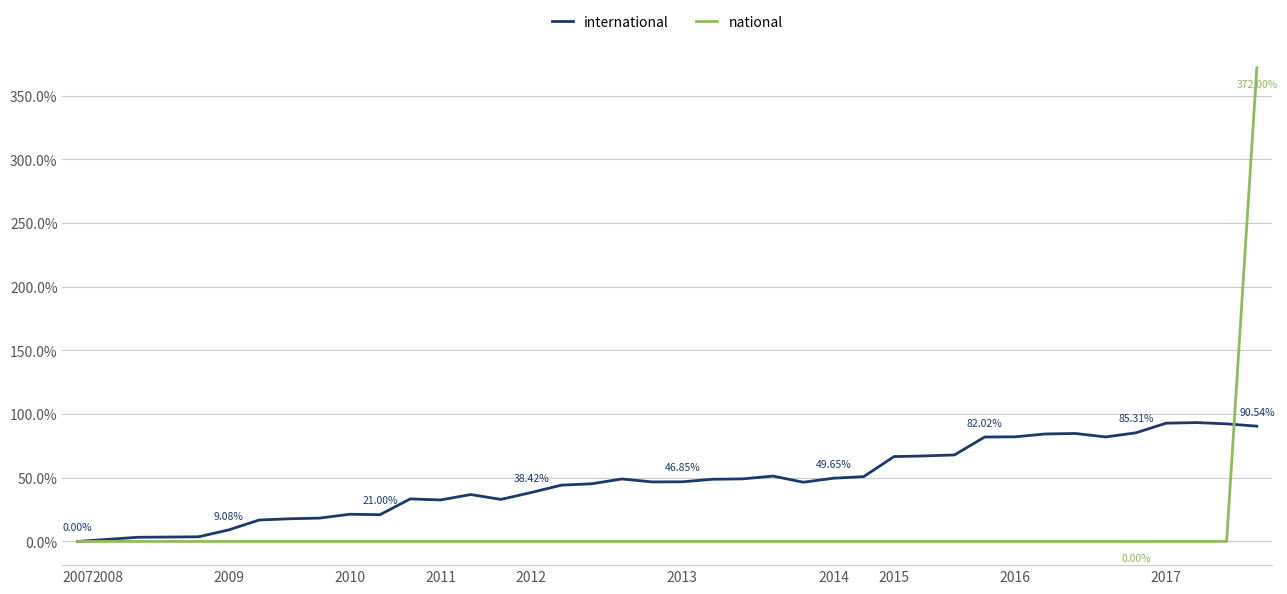

What is the difference between the maximum and minimum values in the international series?

0.9